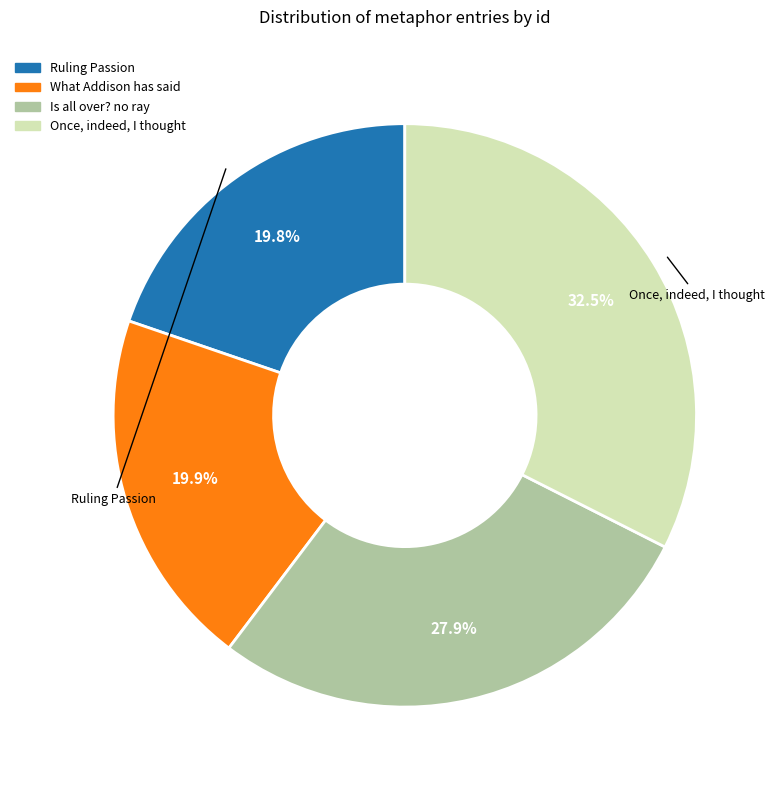

True or false: What Addison has said accounts for 27% of the total.

False